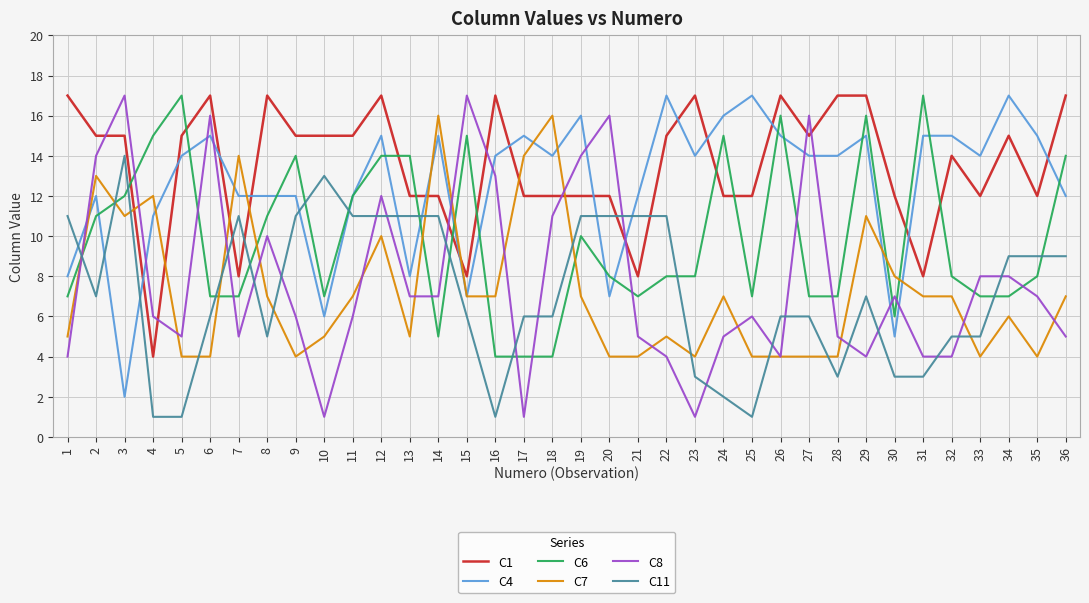

What is the spread (max minus min) of values at 3?

15